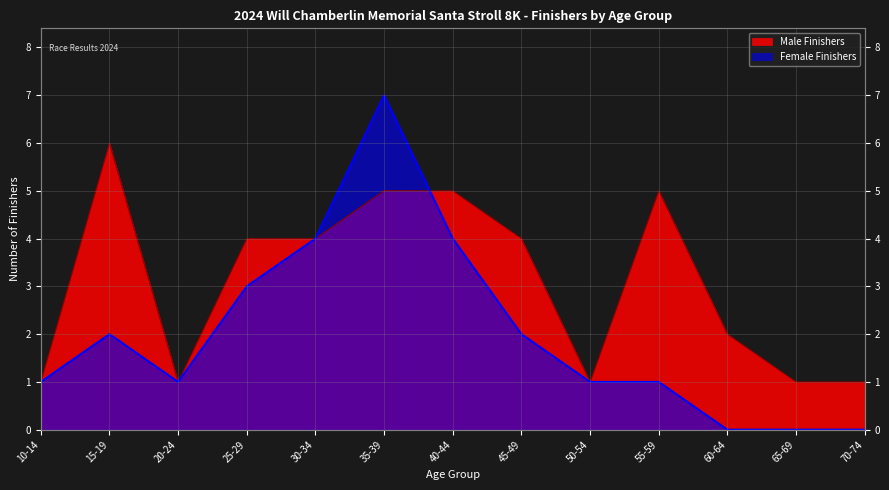

Between which two adjacent categories do Male Finishers and Female Finishers first intersect?

35-39 and 40-44